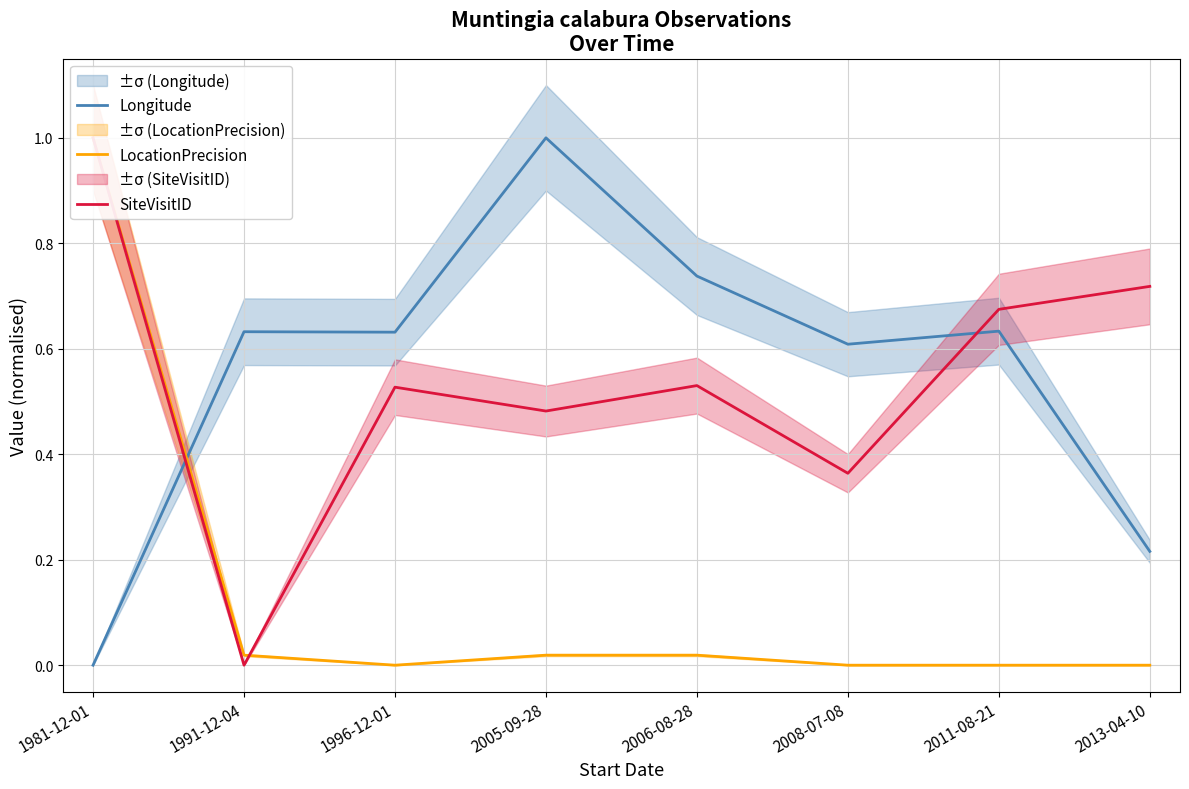

At which category does SiteVisitID reach its first local peak?

1996-12-01